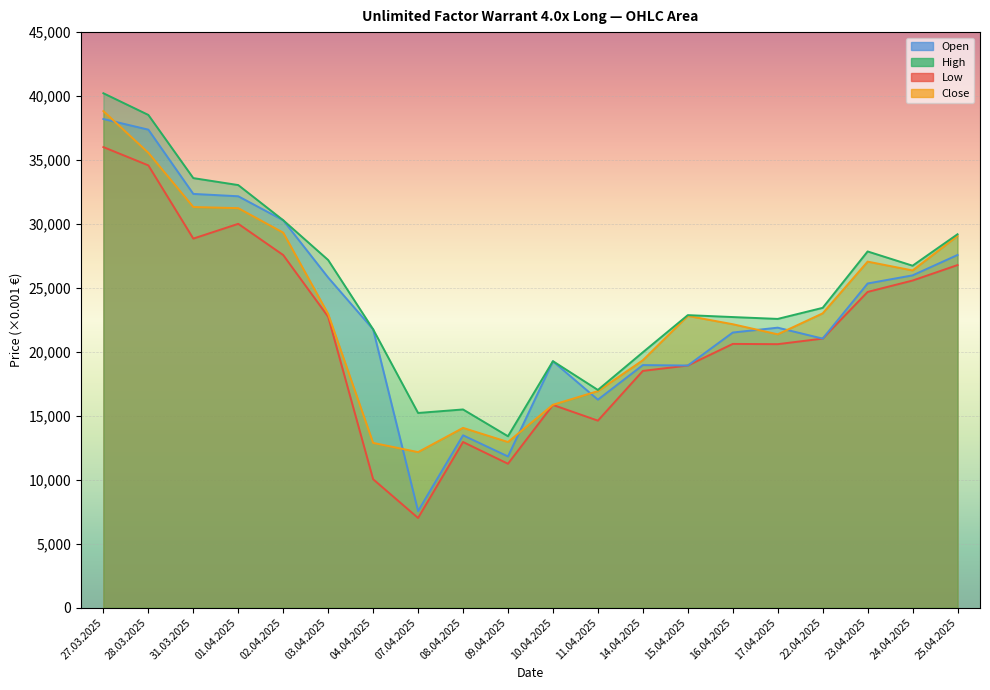

What is the difference between the highest and lowest values at 22.04.2025?

2405